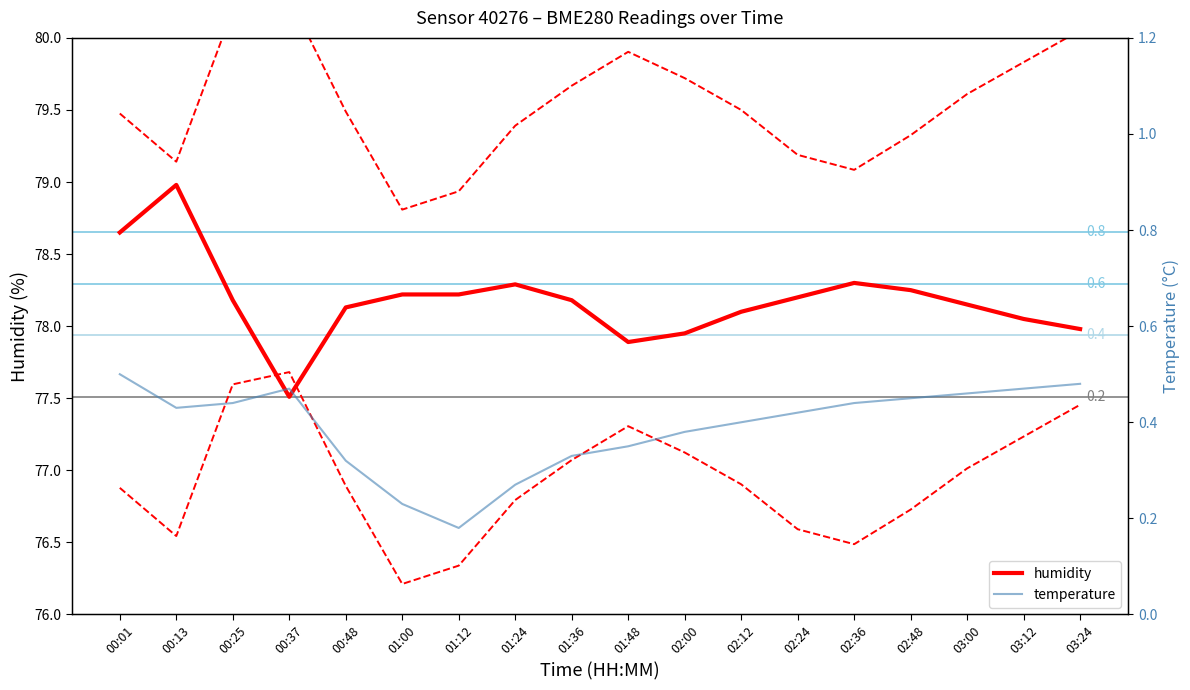

Reading left to right, what are all the values shown in this chart?

humidity: 00:01=78.7	00:13=79.0	00:25=78.2	00:37=77.5	00:48=78.1	01:00=78.2	01:12=78.2	01:24=78.3	01:36=78.2	01:48=77.9	02:00=78.0	02:12=78.1	02:24=78.2	02:36=78.3	02:48=78.2	03:00=78.2	03:12=78.0	03:24=78.0
temperature: 00:01=0.5	00:13=0.4	00:25=0.4	00:37=0.5	00:48=0.3	01:00=0.2	01:12=0.2	01:24=0.3	01:36=0.3	01:48=0.3	02:00=0.4	02:12=0.4	02:24=0.4	02:36=0.4	02:48=0.5	03:00=0.5	03:12=0.5	03:24=0.5